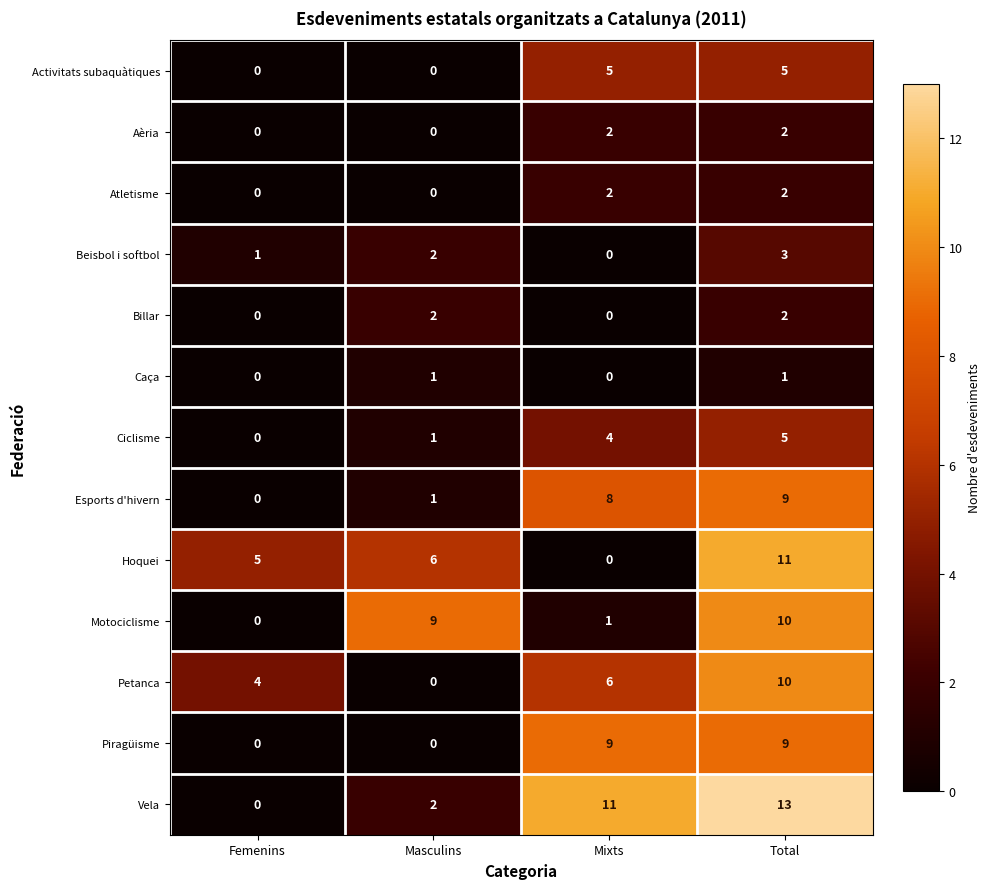

Rank the categories by Motociclisme value from lowest to highest.

Femenins, Mixts, Masculins, Total